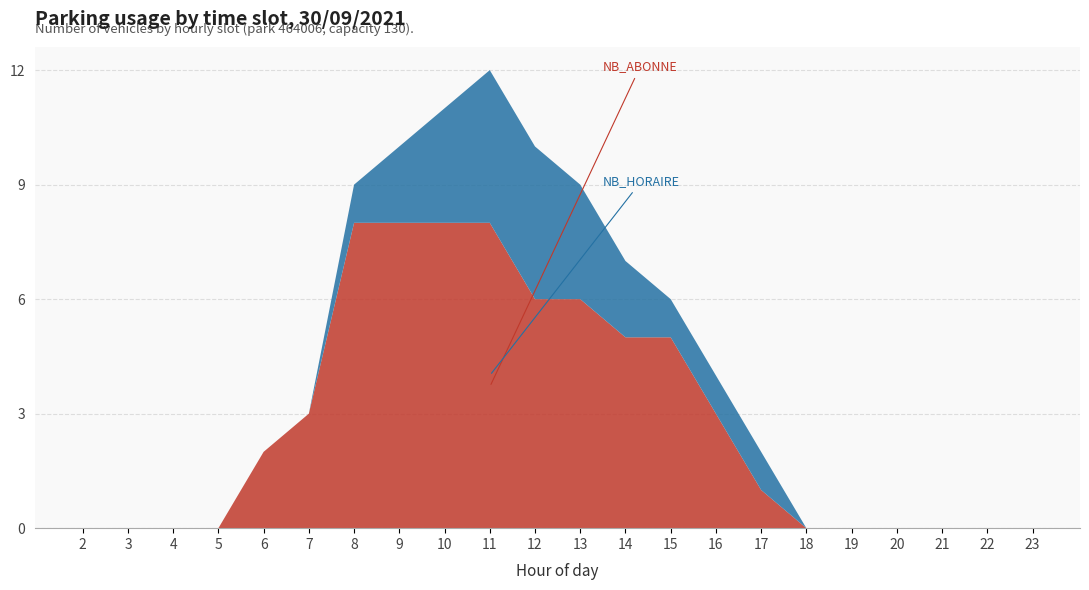

Reading left to right, list all the values displayed in this chart.

NB_HORAIRE: 2=0	3=0	4=0	5=0	6=0	7=0	8=1	9=2	10=3	11=4	12=4	13=3	14=2	15=1	16=1	17=1	18=0	19=0	20=0	21=0	22=0	23=0
NB_ABONNE: 2=0	3=0	4=0	5=0	6=2	7=3	8=8	9=8	10=8	11=8	12=6	13=6	14=5	15=5	16=3	17=1	18=0	19=0	20=0	21=0	22=0	23=0